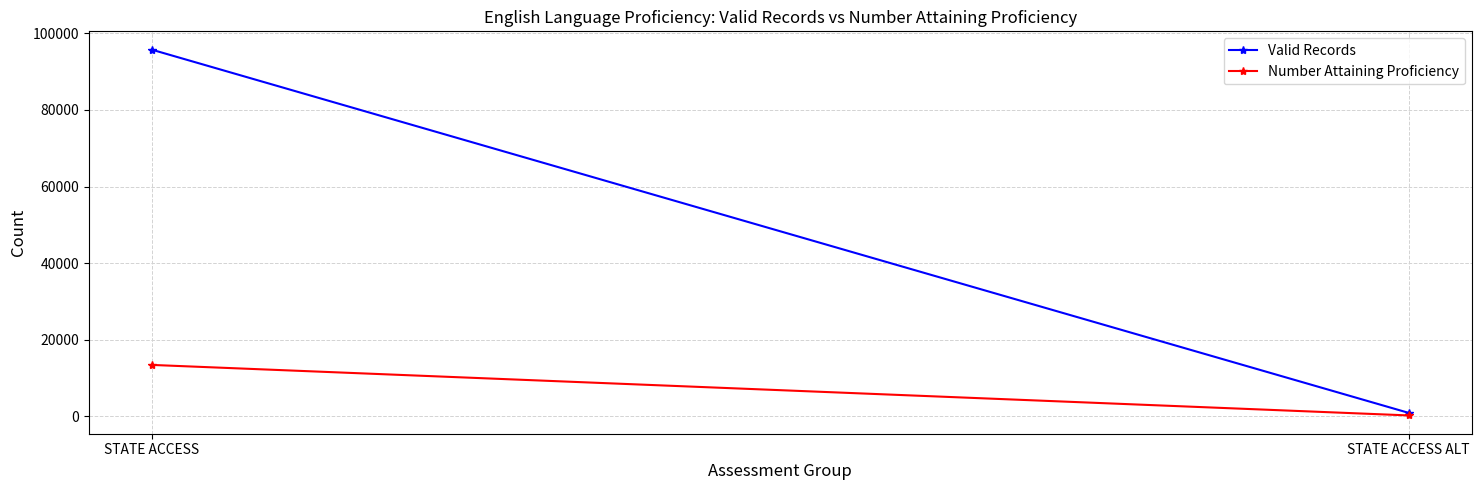

Between STATE ACCESS and STATE ACCESS ALT, which series saw the biggest shift?

Valid Records